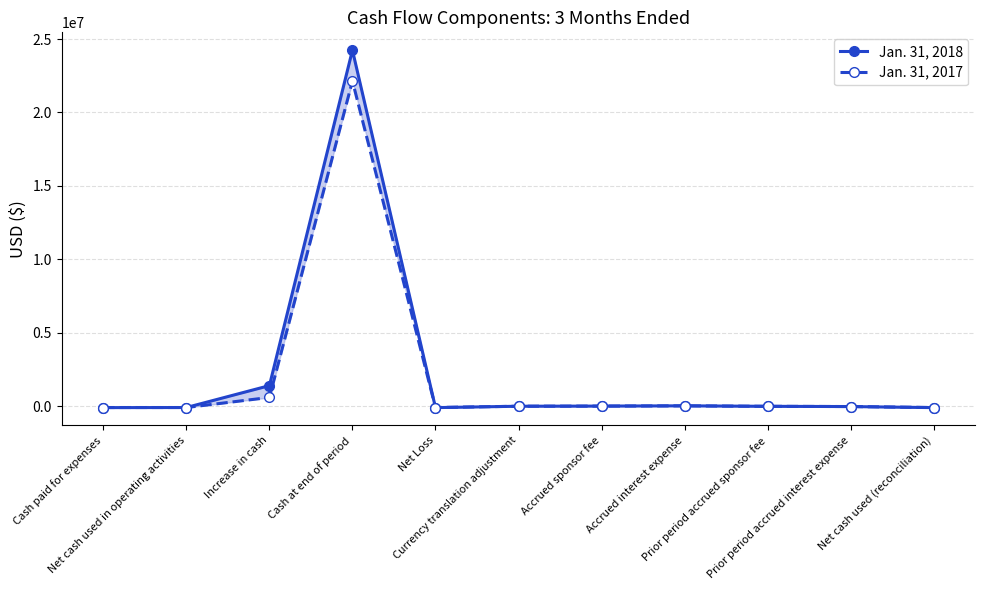

Which series changed the most between Cash paid for expenses and Increase in cash?

Jan. 31, 2018